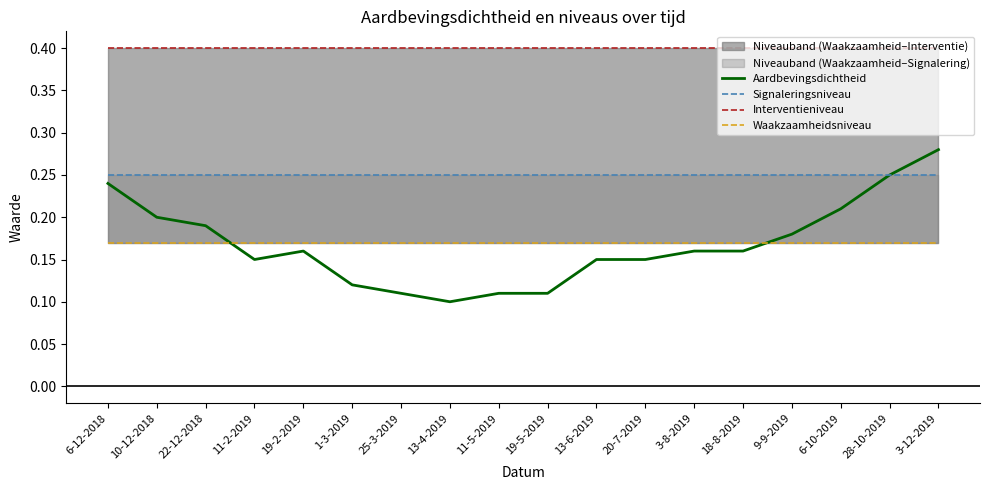

True or false: Interventieniveau and Signaleringsniveau intersect in this chart.

False